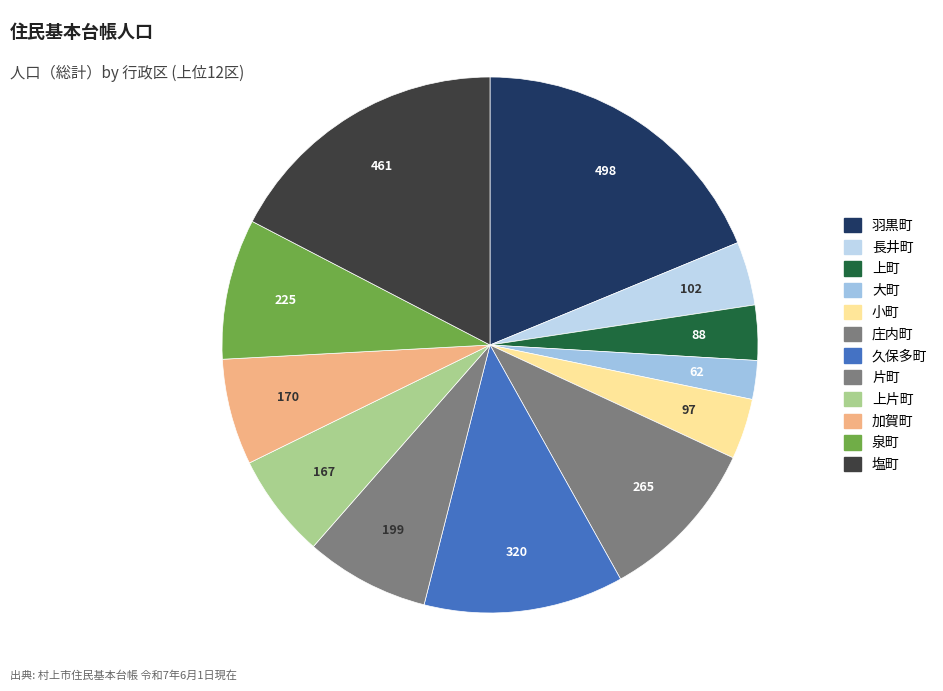

To the nearest percent, what is the combined percentage of 片町 and 長井町?

11%